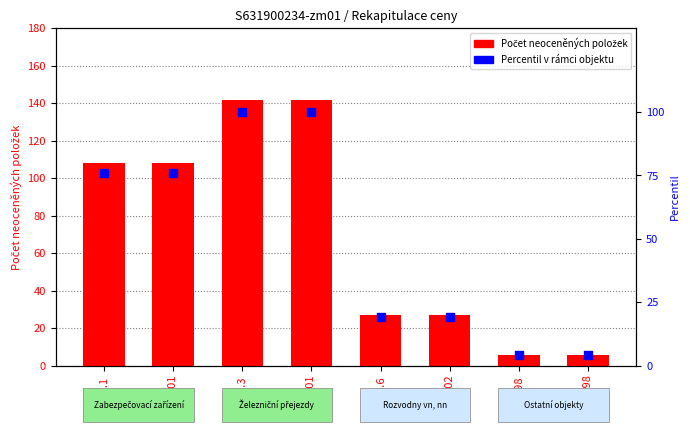

Which series reaches the minimum Y coordinate?

Percentil v rámci objektu